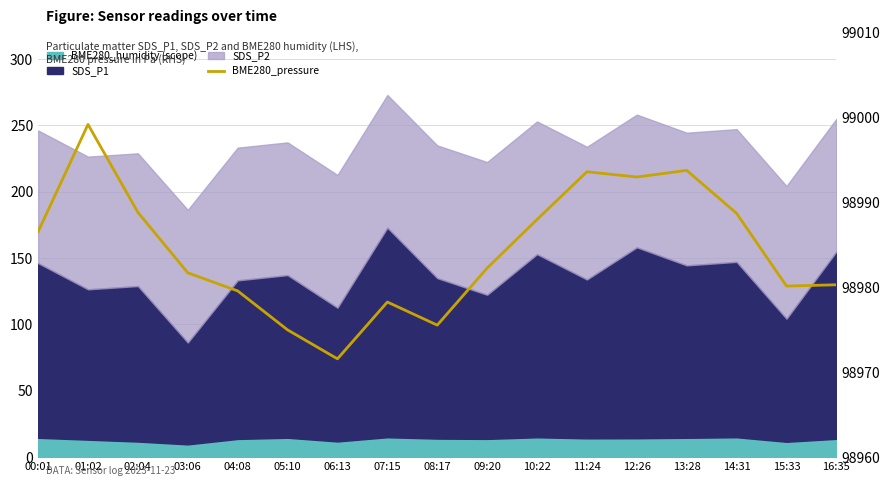

What is the change in value from 08:17 to 12:26?

+17.4